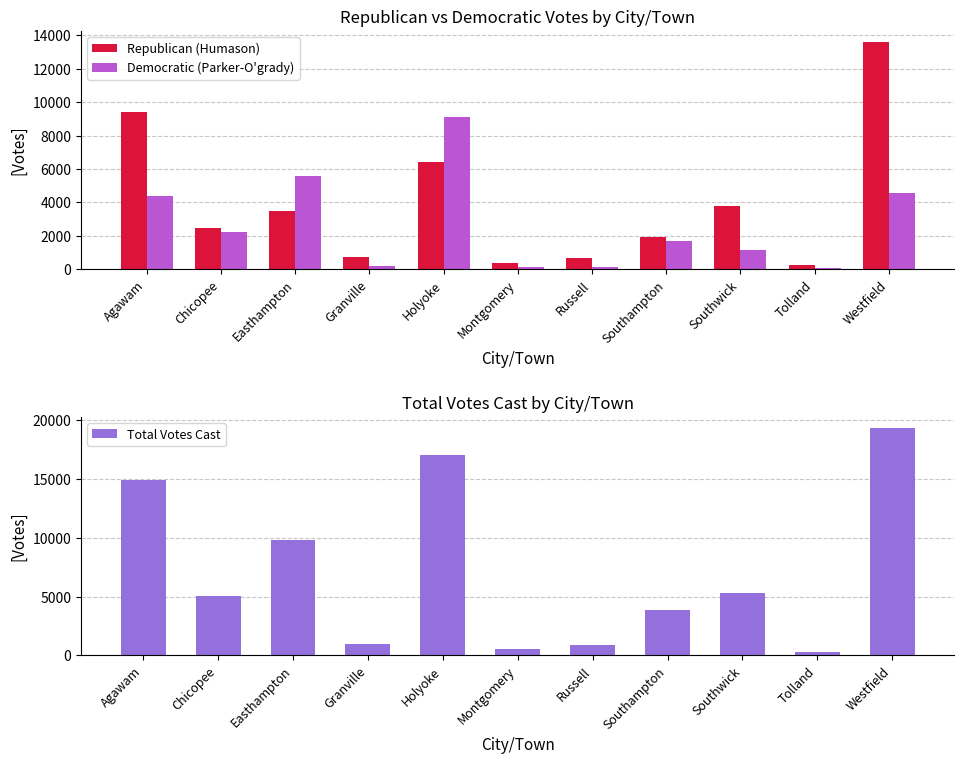

What are all the series names shown in the legend?

Republican (Humason), Democratic (Parker-O'grady), Total Votes Cast